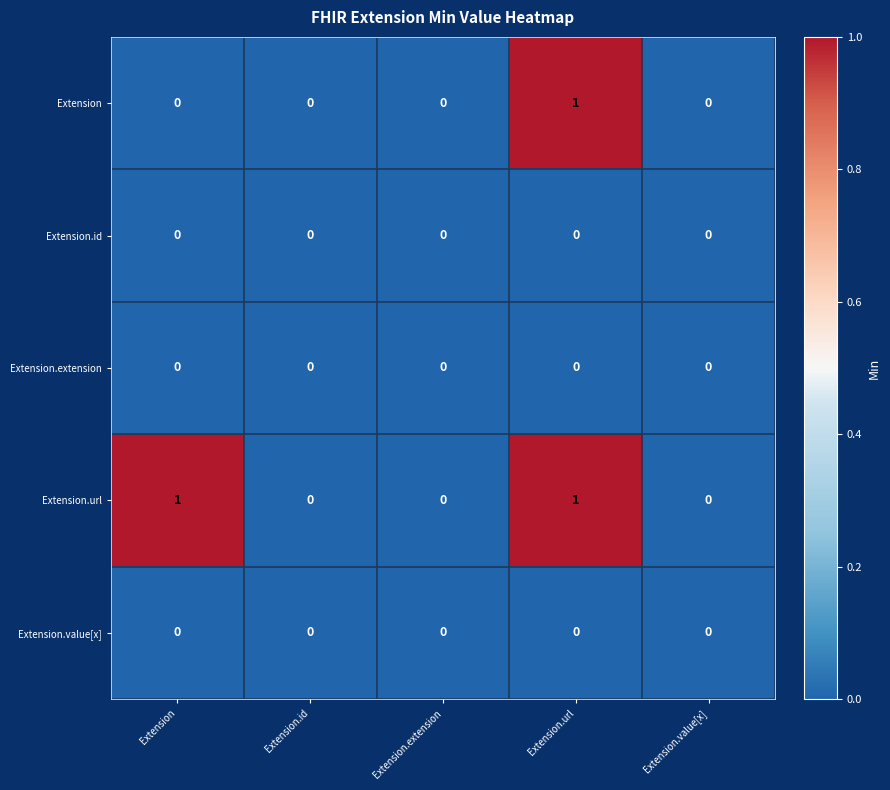

True or false: Extension.id has a value of 0 at Extension.value[x].

True